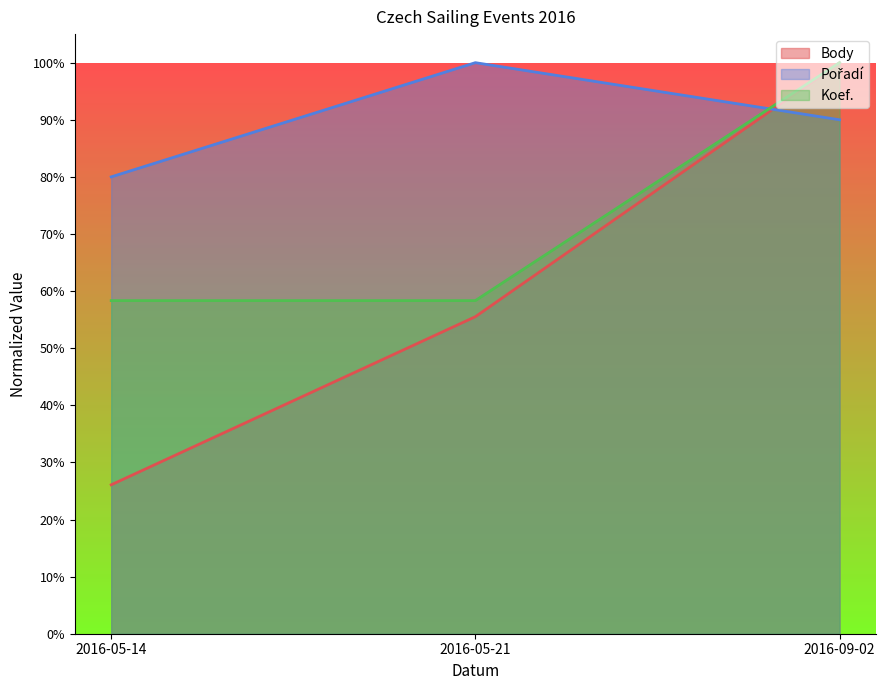

Reading left to right, list all the values displayed in this chart.

Body: 2016-05-14=0.3	2016-05-21=0.6	2016-09-02=1.0
Pořadí: 2016-05-14=0.8	2016-05-21=1.0	2016-09-02=0.9
Koef.: 2016-05-14=0.6	2016-05-21=0.6	2016-09-02=1.0